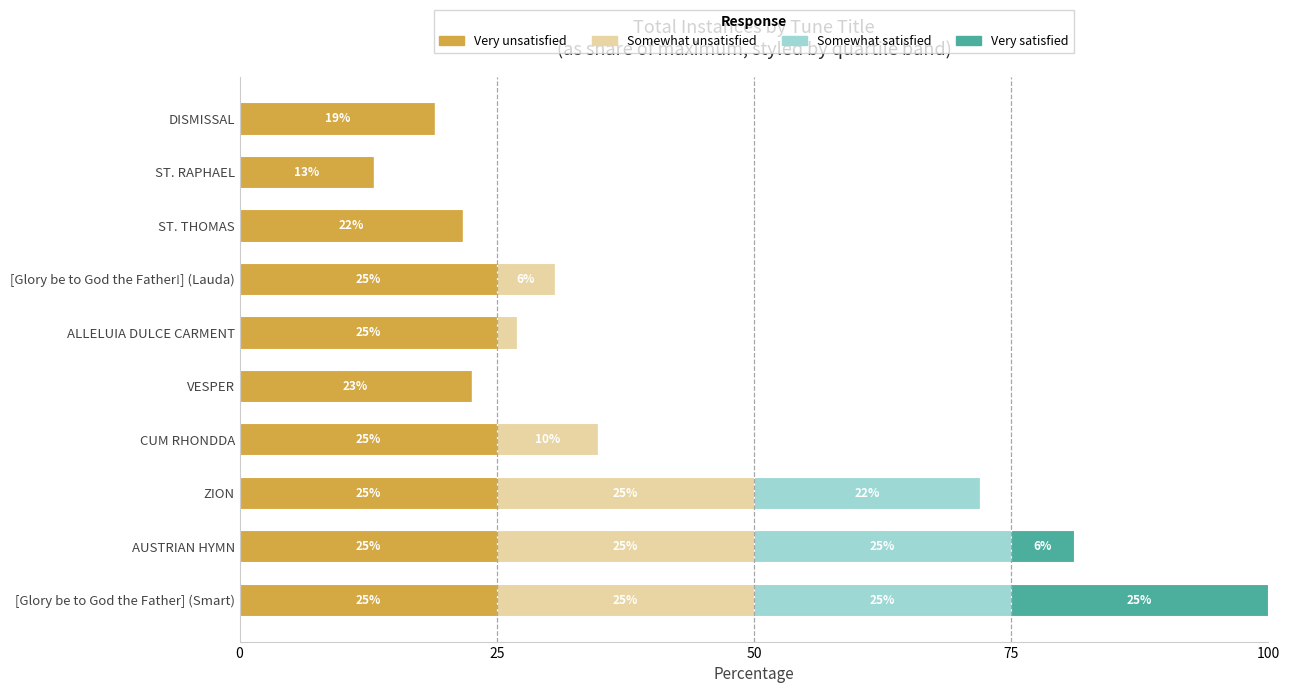

Is it true that Very unsatisfied equals 25.0 at [Glory be to God the Father] (Smart)?

True